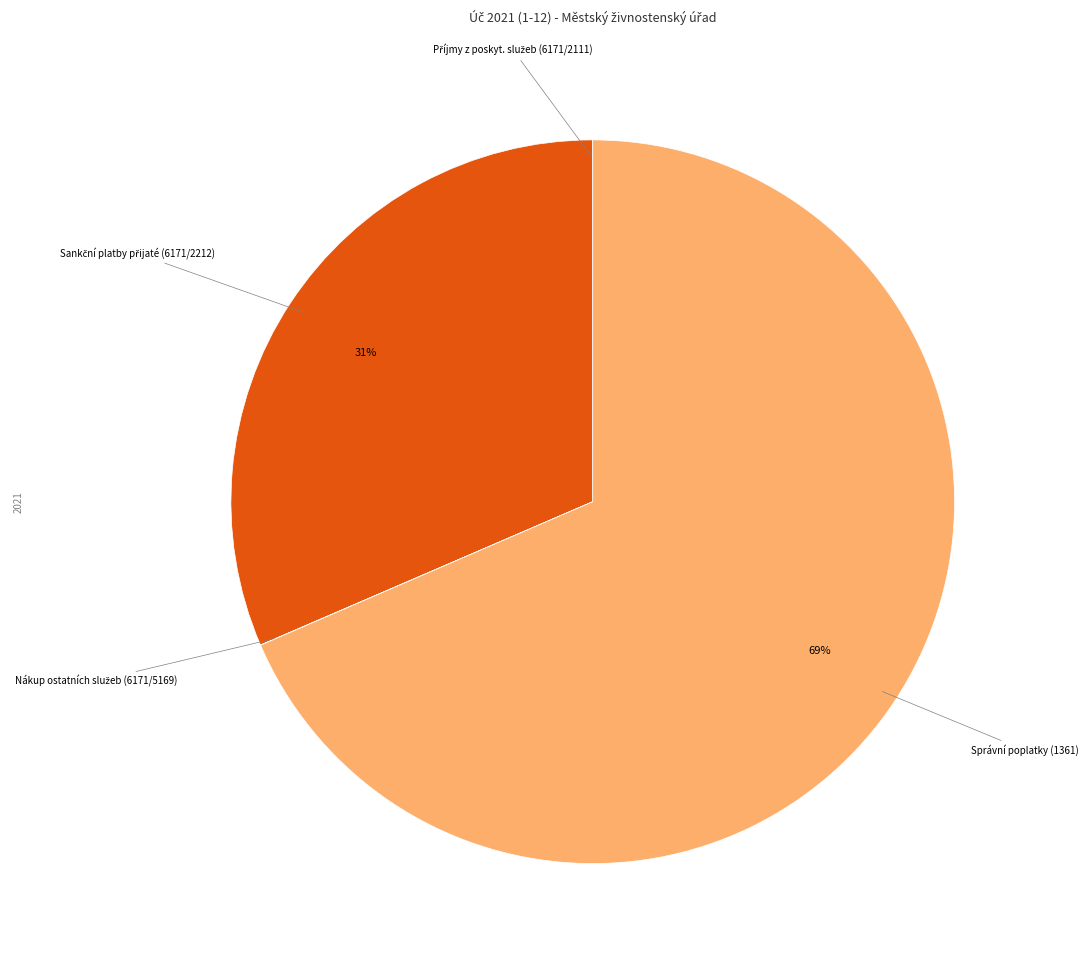

To the nearest percent, what is the difference between the largest and smallest slice percentages?

69%